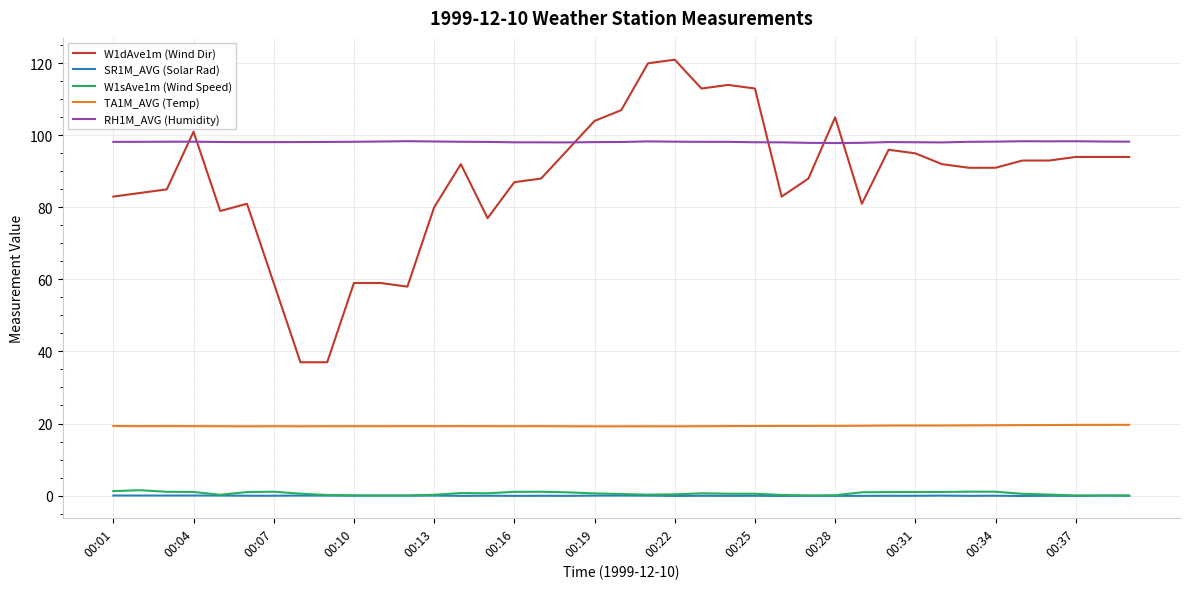

True or false: SR1M_AVG (Solar Rad) and W1dAve1m (Wind Dir) cross at least once.

False